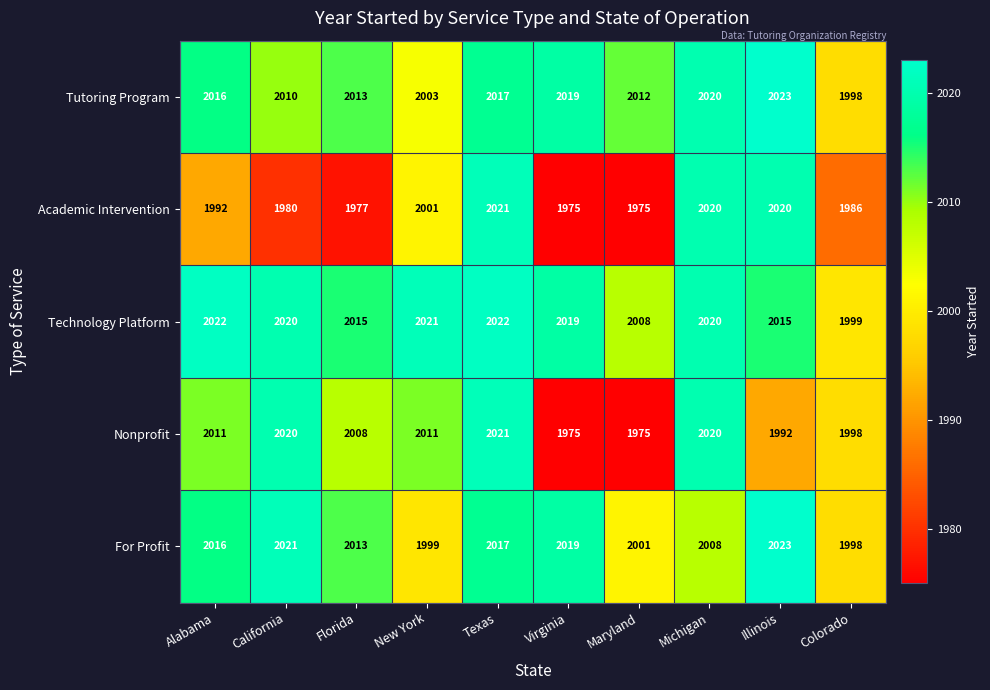

The For Profit series shows 3431 at Texas. True or false?

False